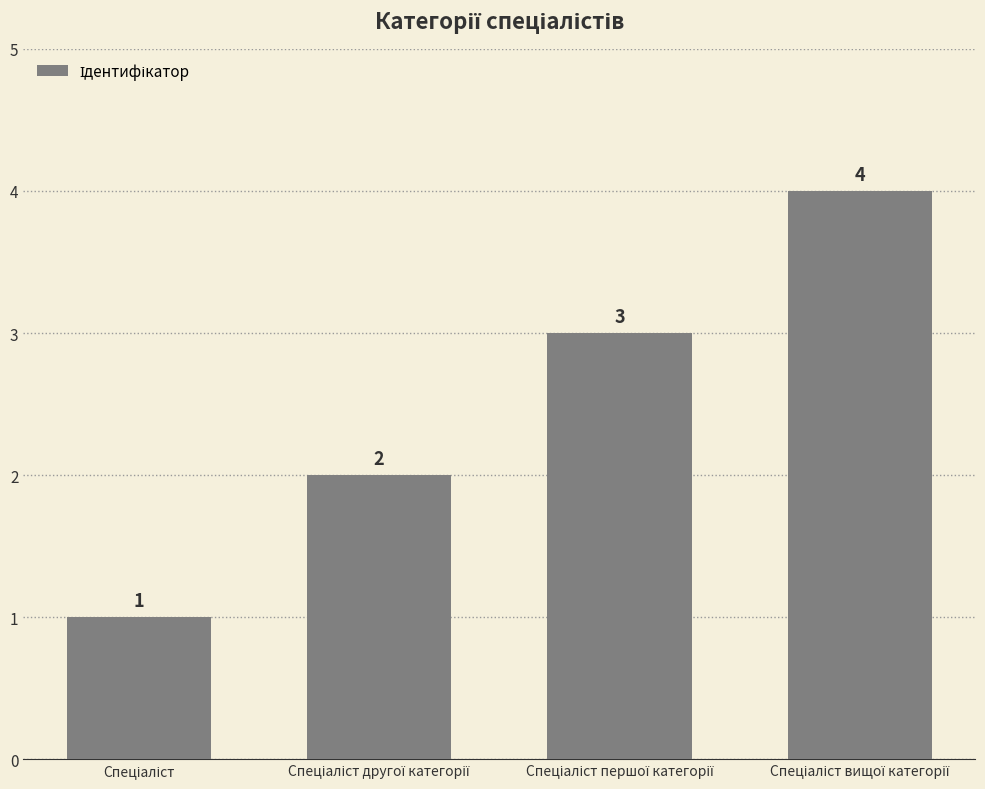

What is the difference between the maximum and minimum values?

3